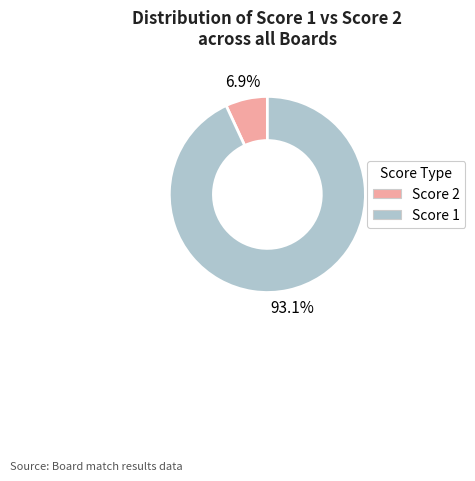

What portion of the pie excludes Score 1?

6.9%